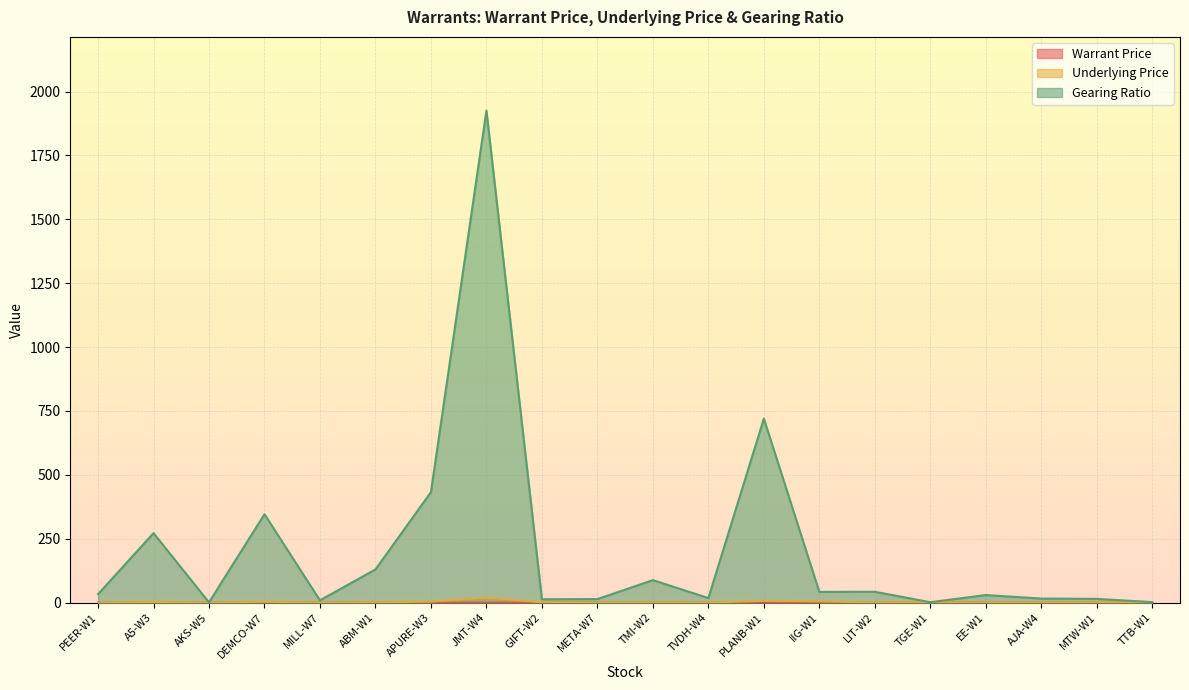

What is the minimum value for Gearing Ratio?

1.1